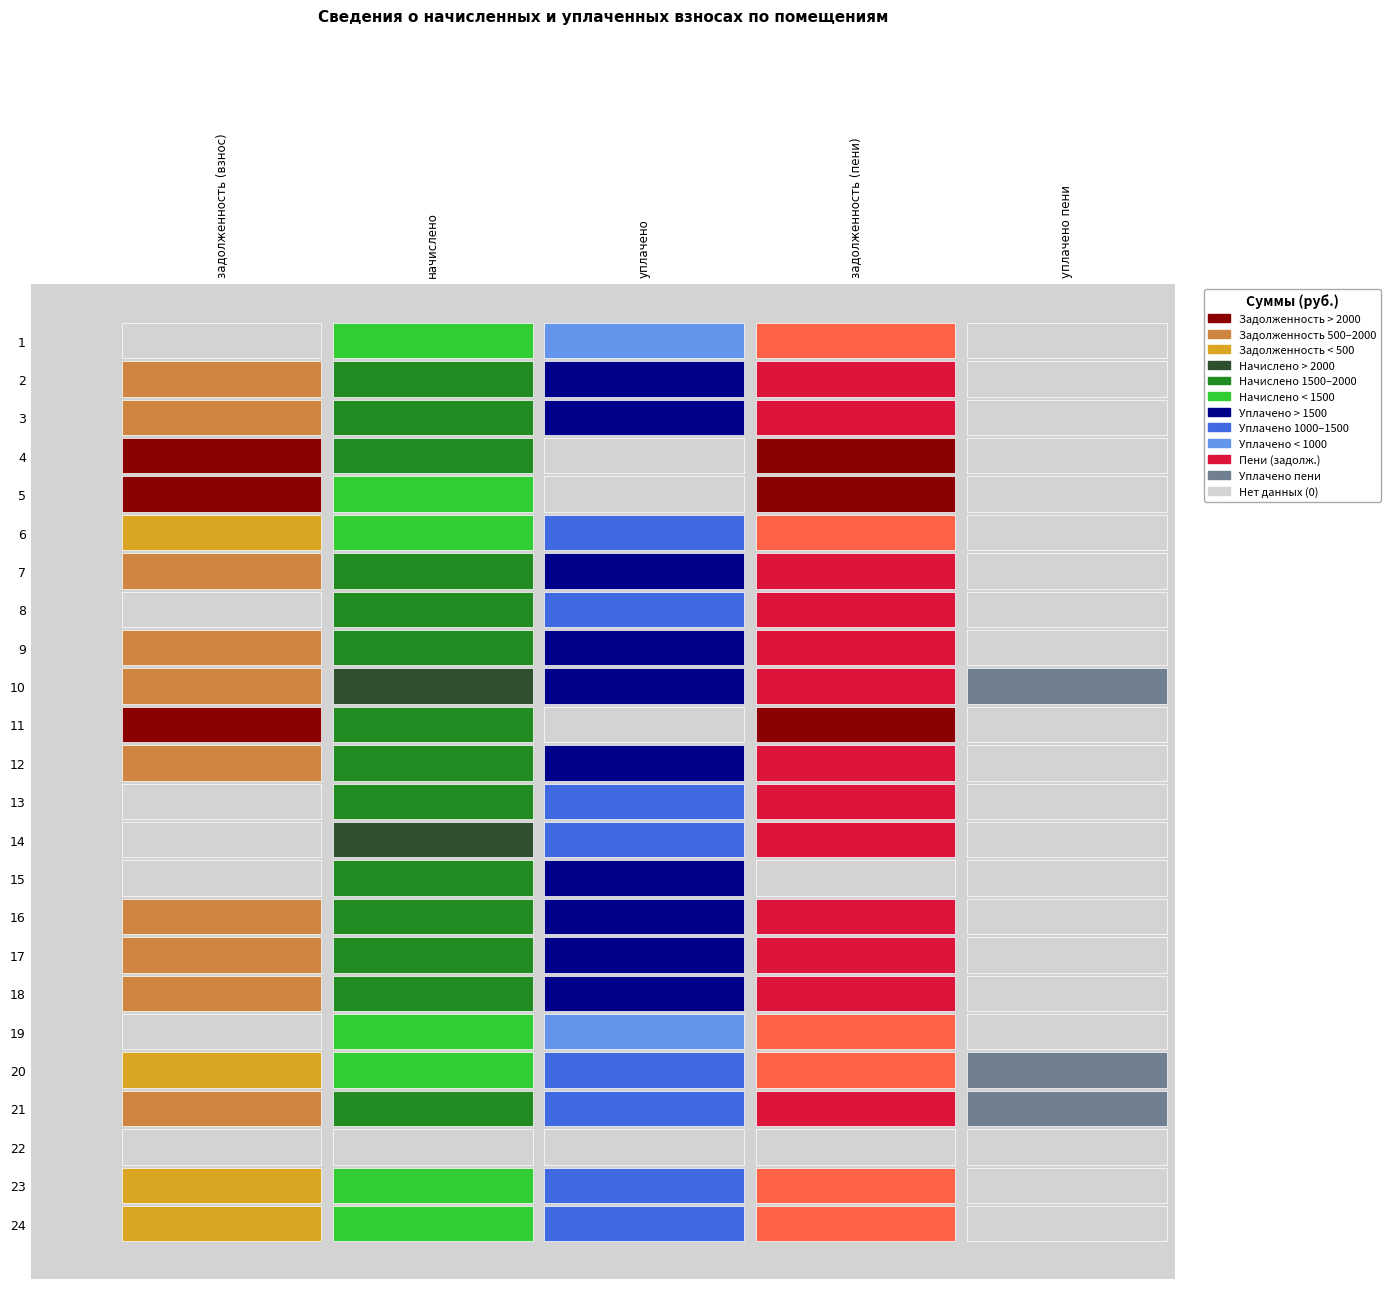

Which has a higher value, 3 or 5?

3